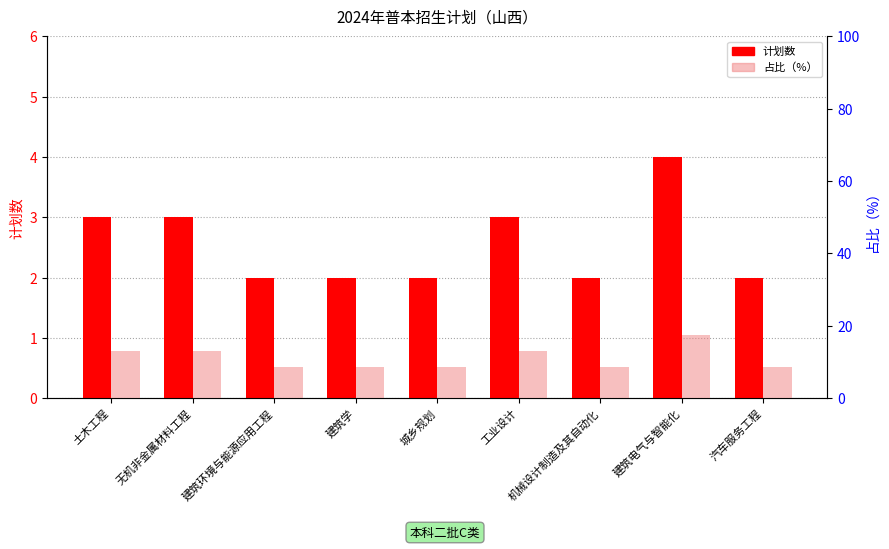

What is the sum of all 占比（%） values?

100.0